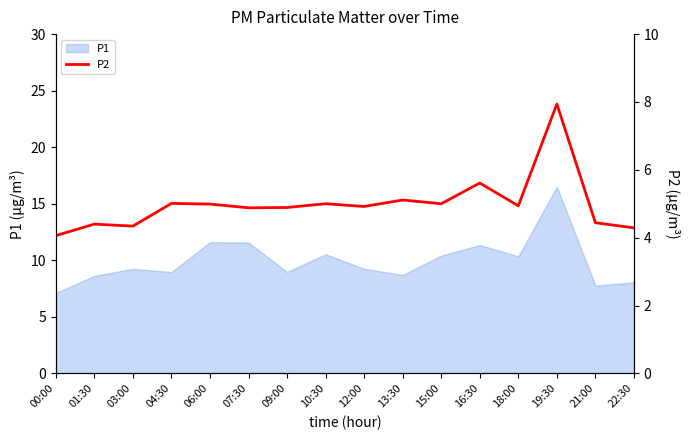

At which category does the data reach its first local peak?

01:30